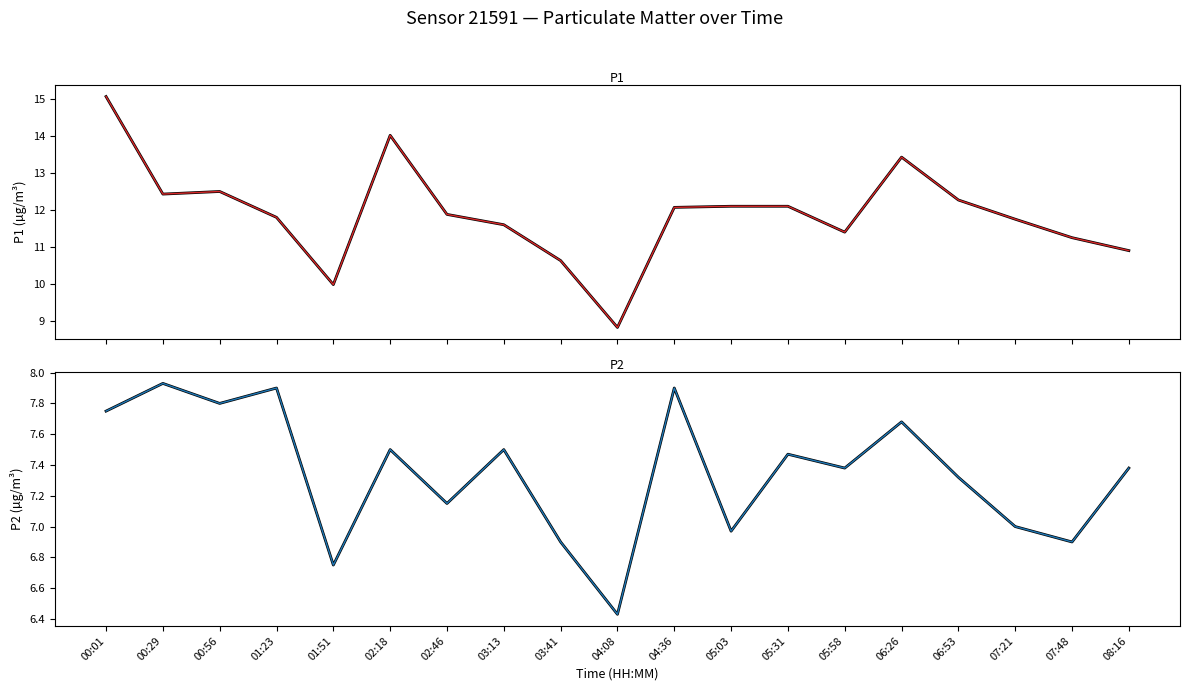

How many categories are shown in the chart?

19